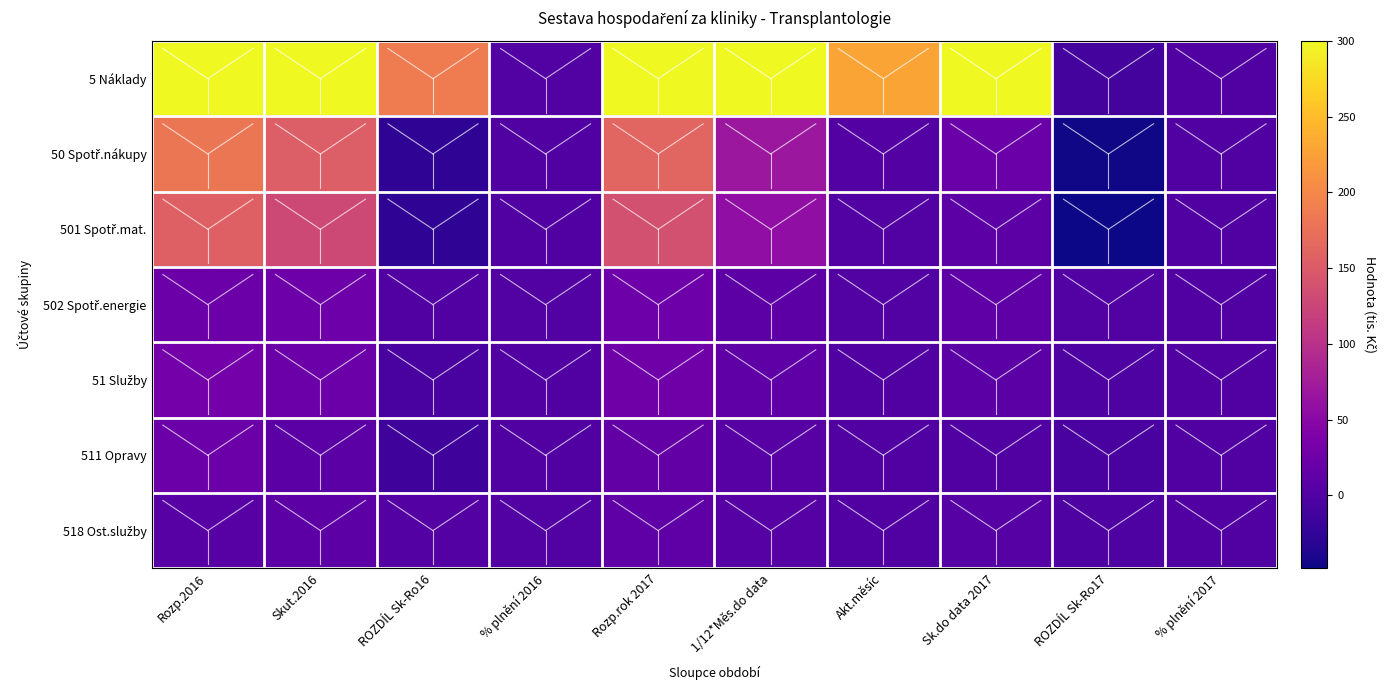

What is the difference between the highest and lowest values at % plnění 2017?

0.5